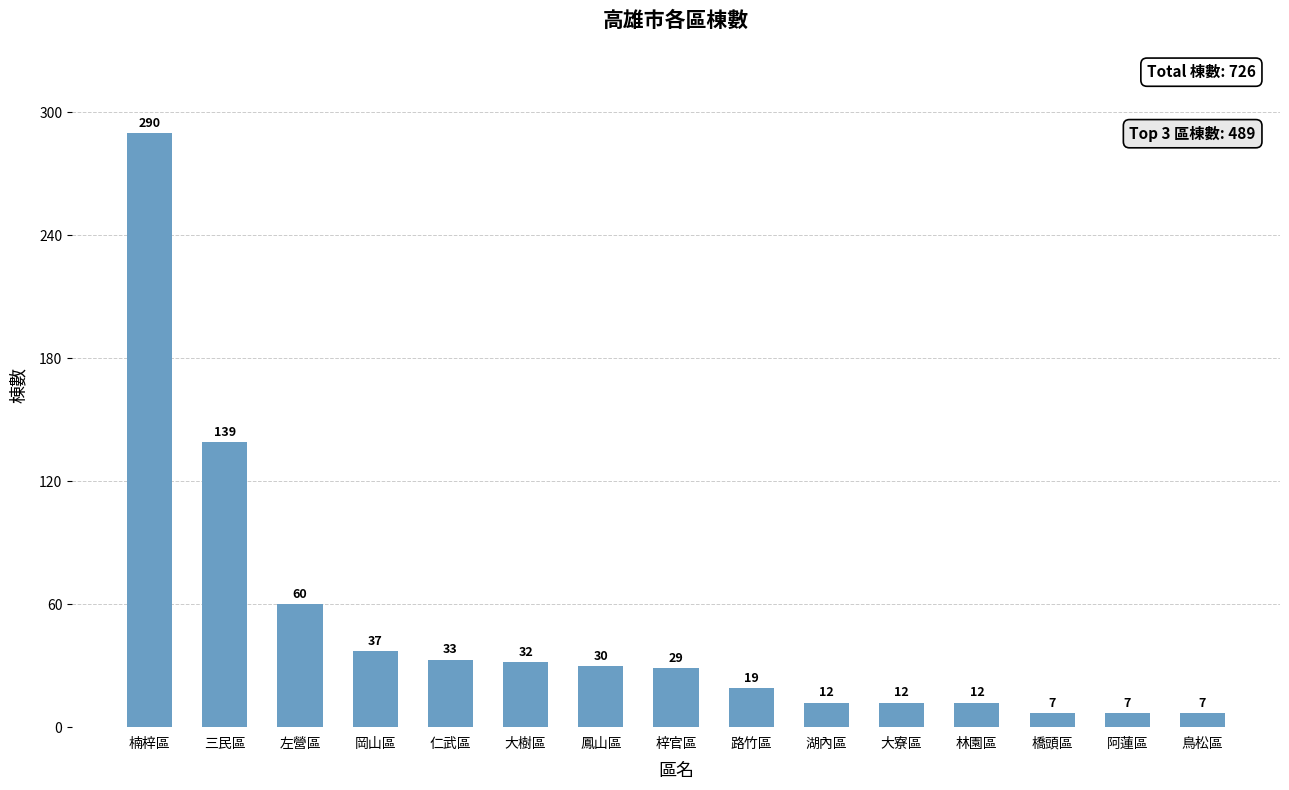

Count the number of categories in the chart.

15